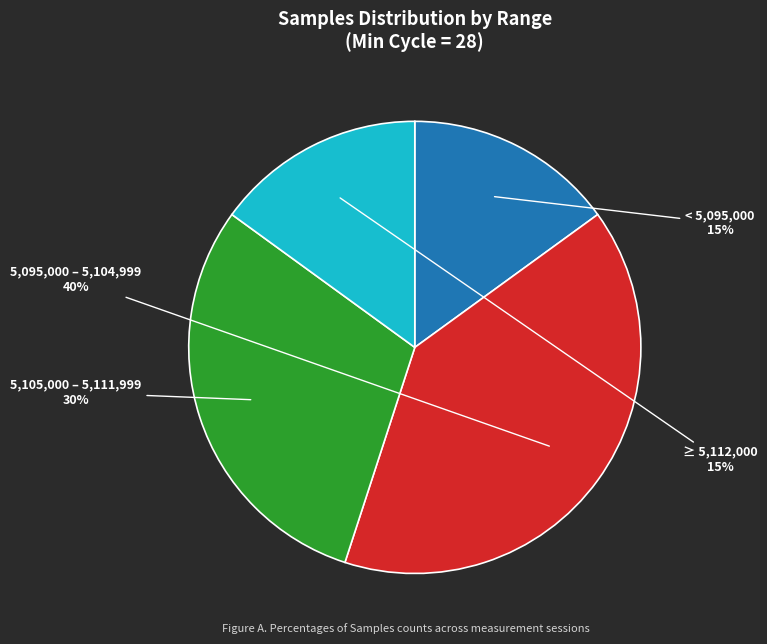

What percentage is the < 5,095,000 slice, to the nearest percent?

15%